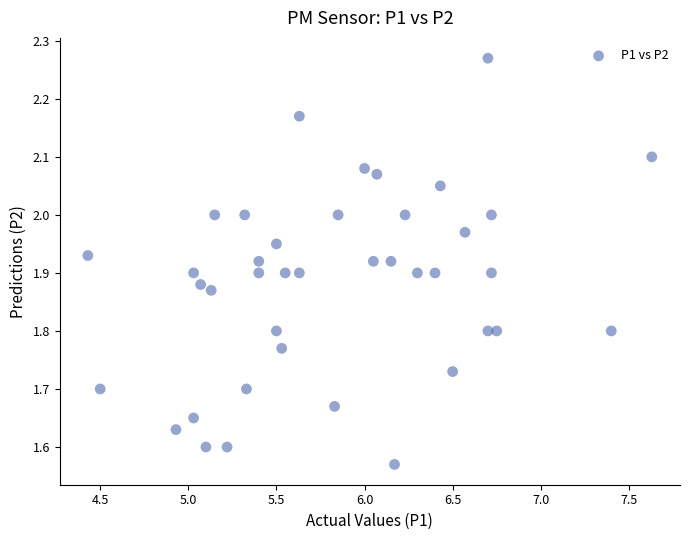

What is the range of Y values (max minus min)?

0.7